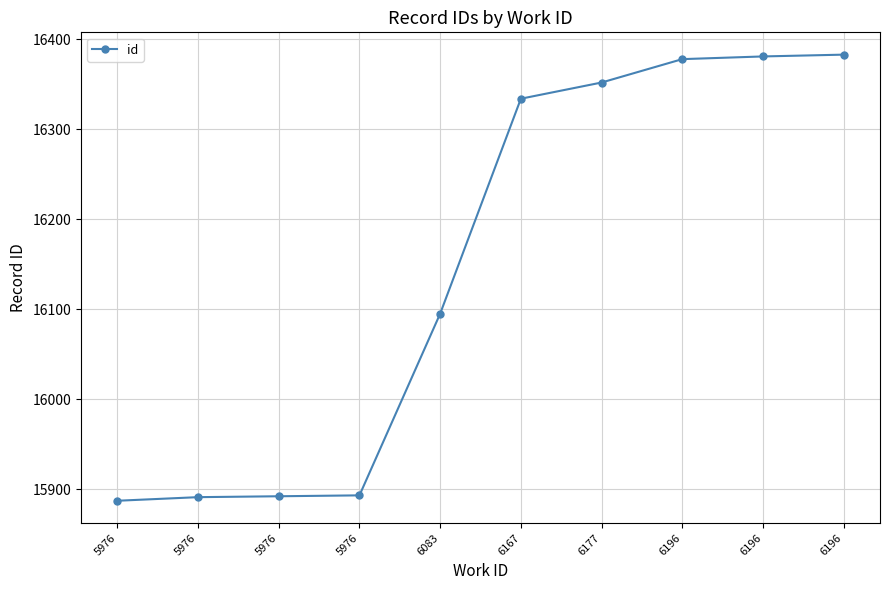

What is the difference between the maximum and minimum values?

496